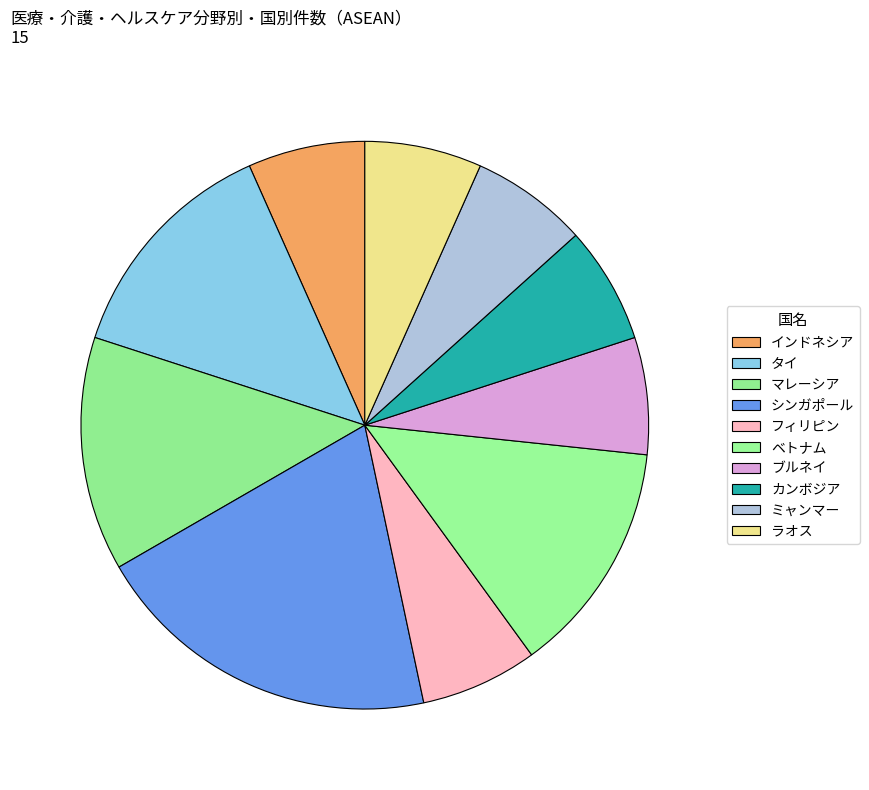

Is シンガポール the majority of the pie?

No